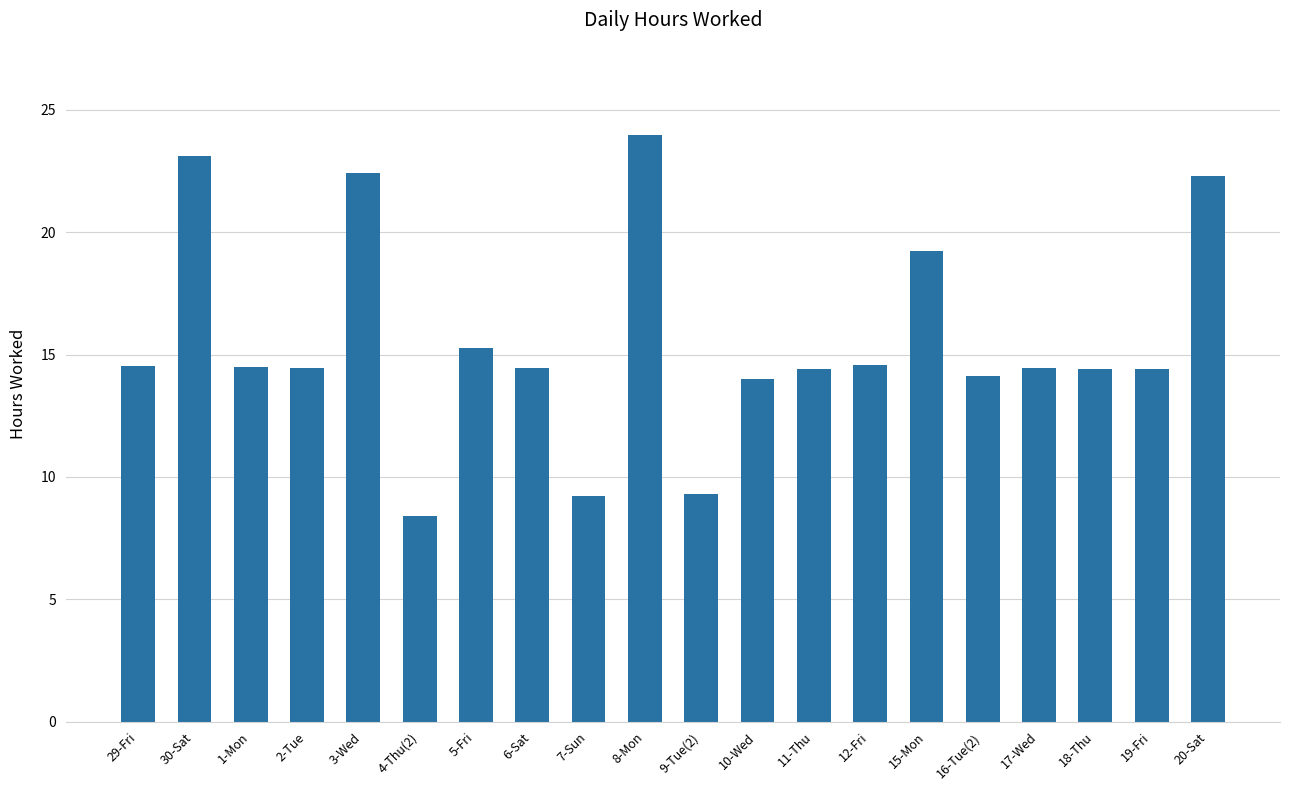

The value at 5-Fri is 15.3. True or false?

True